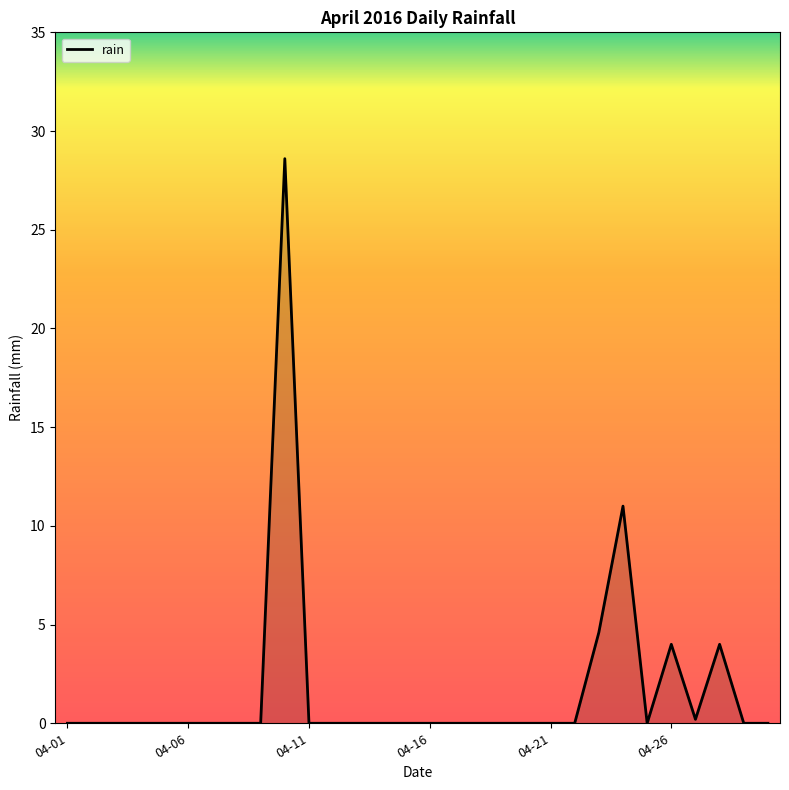

What is the greatest value displayed?

28.6